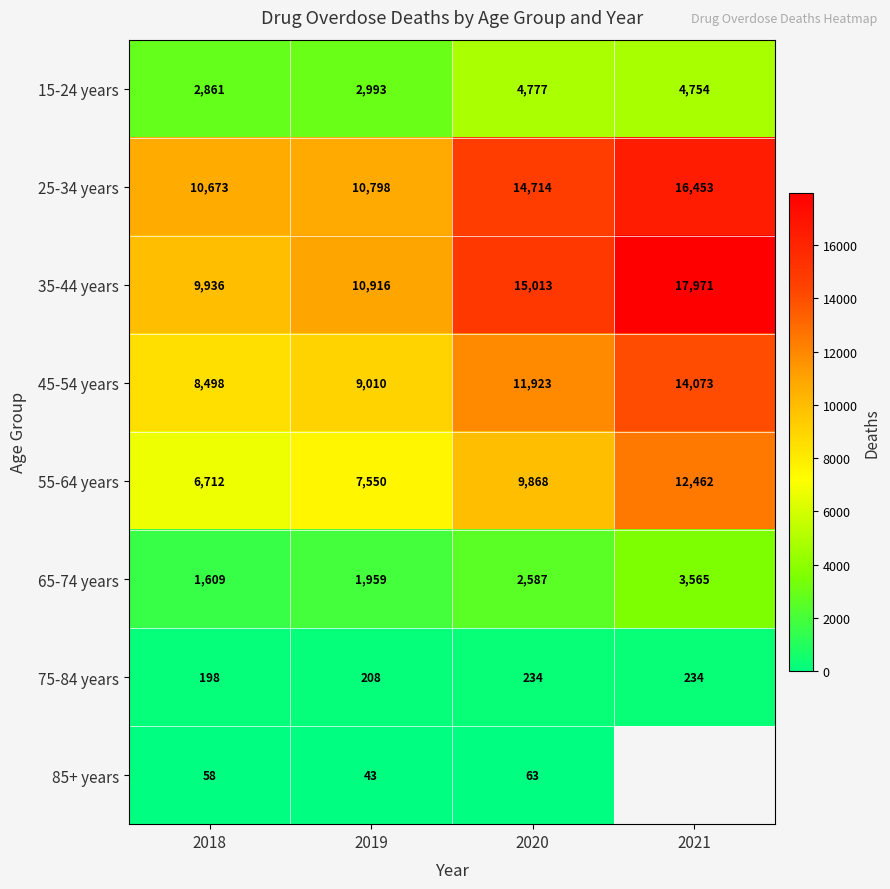

At which category does the chart reach its peak across all series?

2021